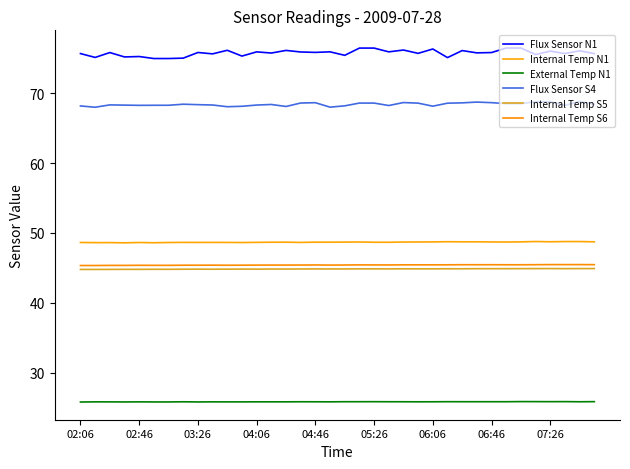

What are all the series names shown in the legend?

Flux Sensor N1, Internal Temp N1, External Temp N1, Flux Sensor S4, Internal Temp S5, Internal Temp S6